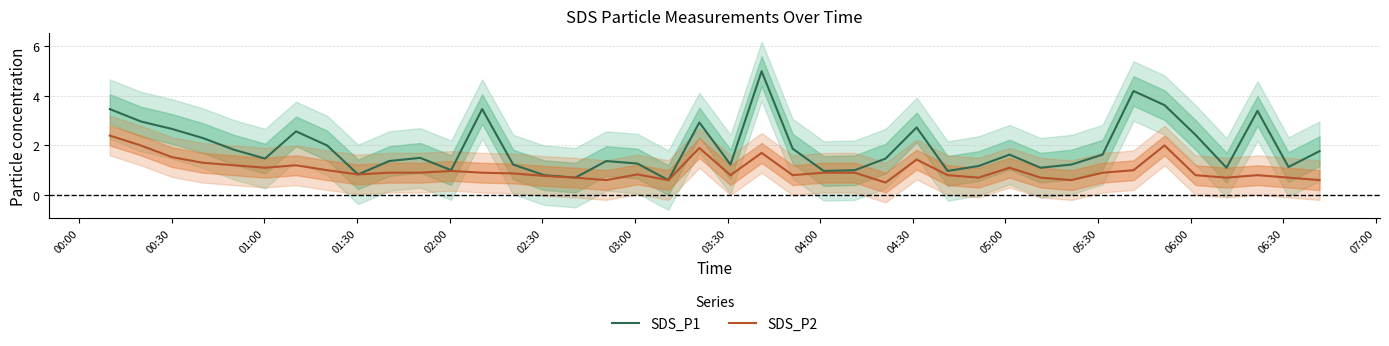

At how many categories does at least one series exceed 3?

6